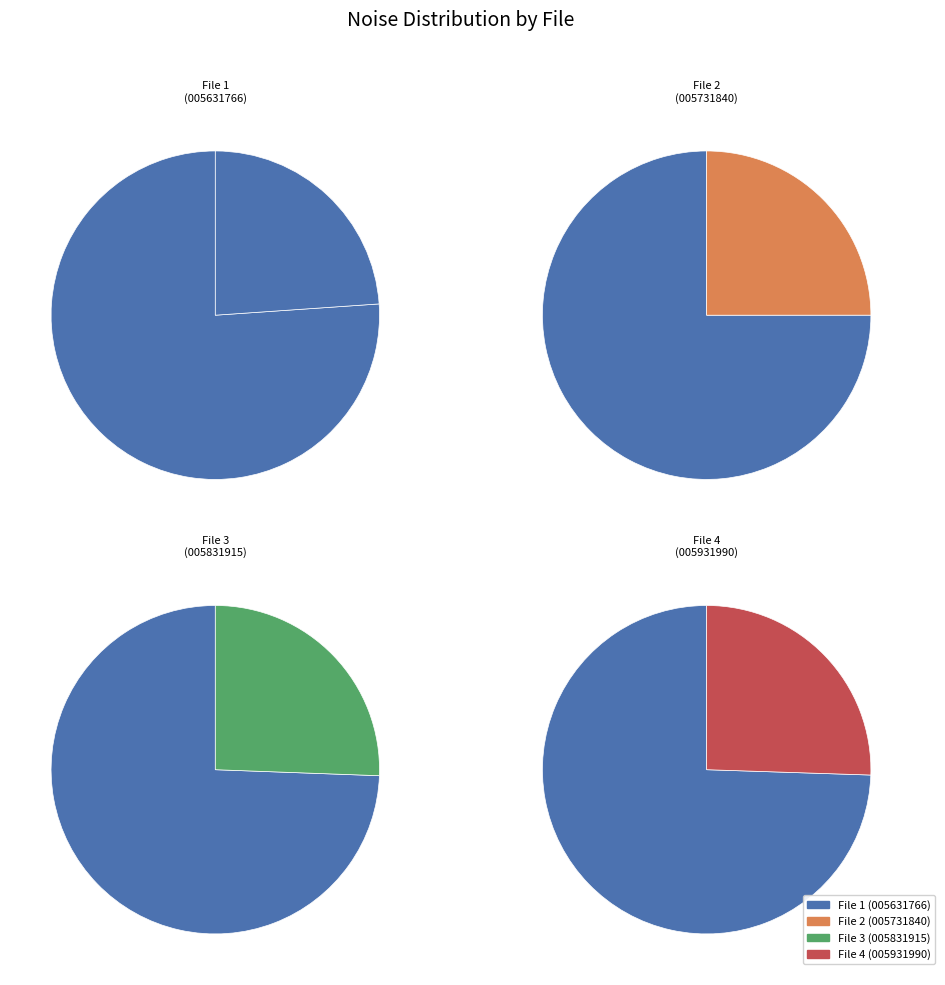

Rank the categories by value from lowest to highest.

20160108005631766_SVAKOV-R6_snap.fits, 20160108005731840_SVAKOV-R6_snap.fits, 20160108005931990_SVAKOV-R6_snap.fits, 20160108005831915_SVAKOV-R6_snap.fits